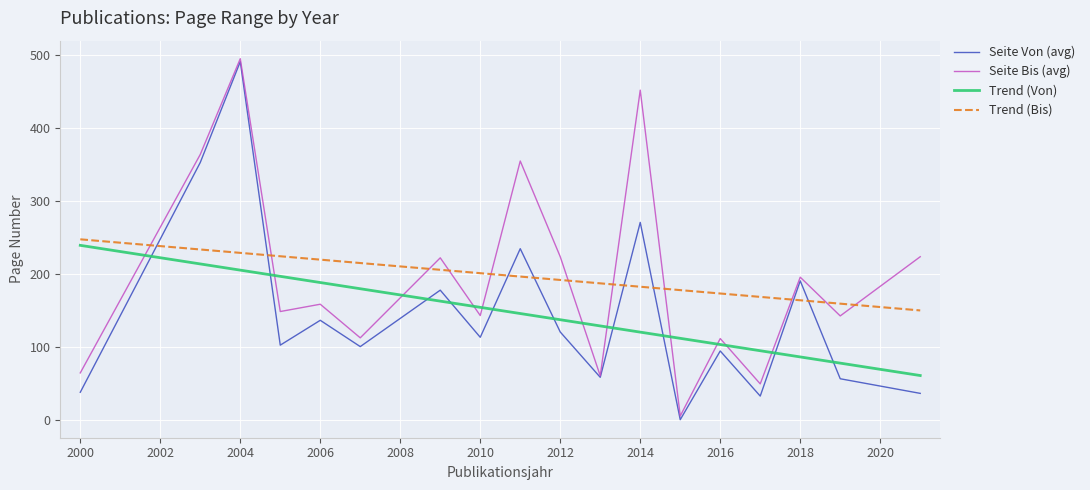

The value of Seite Bis (avg) at 2000 is 65.0. True or false?

True